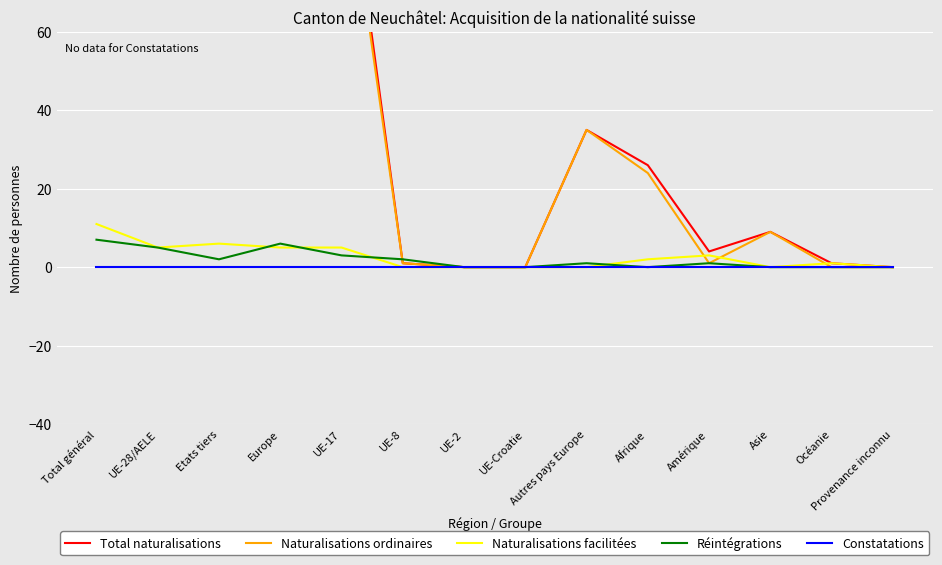

Rank the series at Afrique from highest to lowest value.

Total naturalisations, Naturalisations ordinaires, Naturalisations facilitées, Réintégrations, Constatations